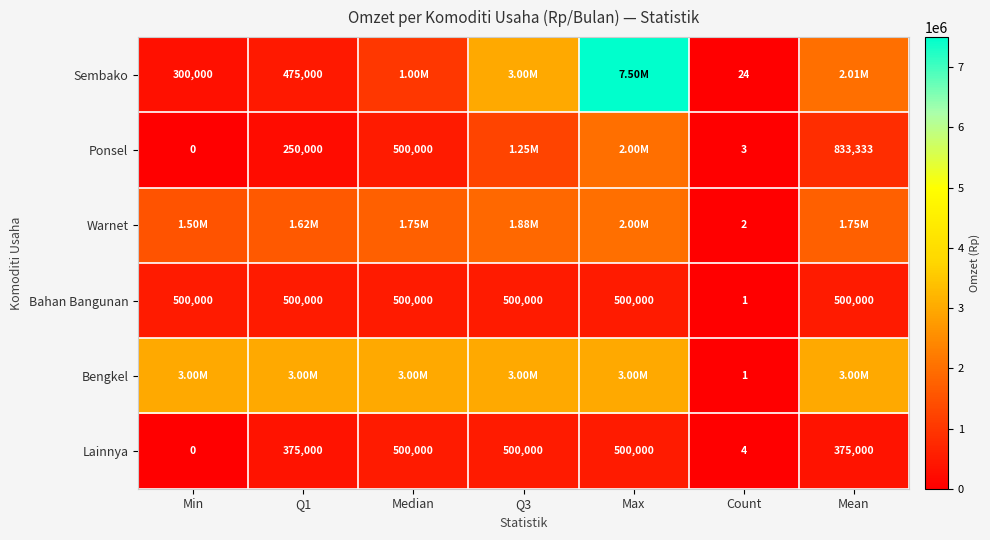

How many positive values does the Lainnya series have?

6